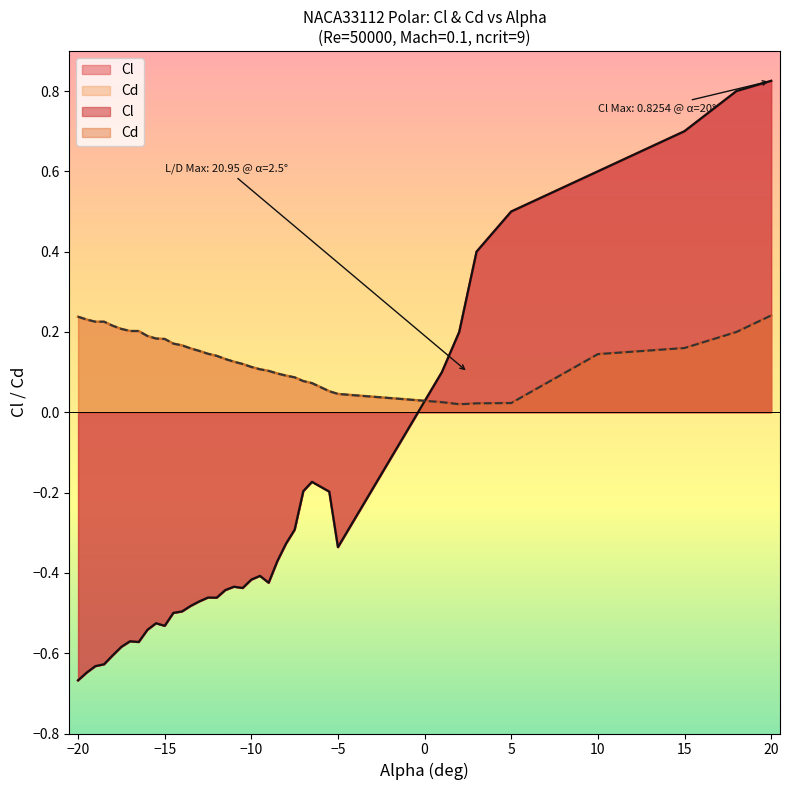

Is the value of Cl at −15 greater than the value of Cd at 5?

No